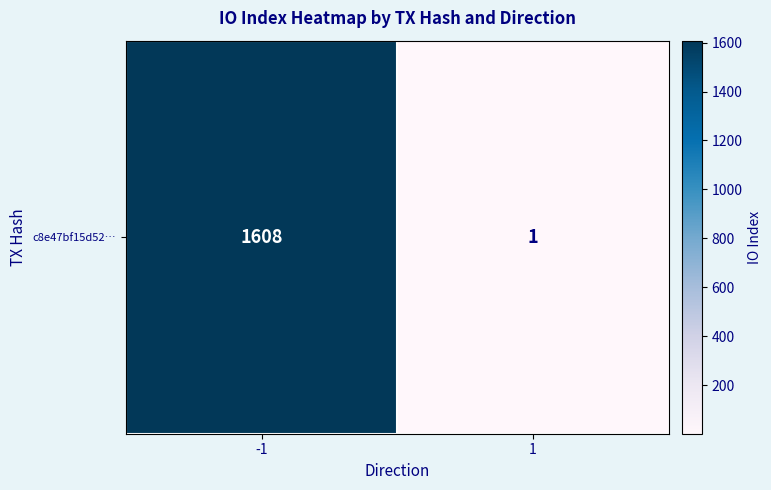

Reading right to left, list all the values displayed in this chart.

1=1	-1=1608